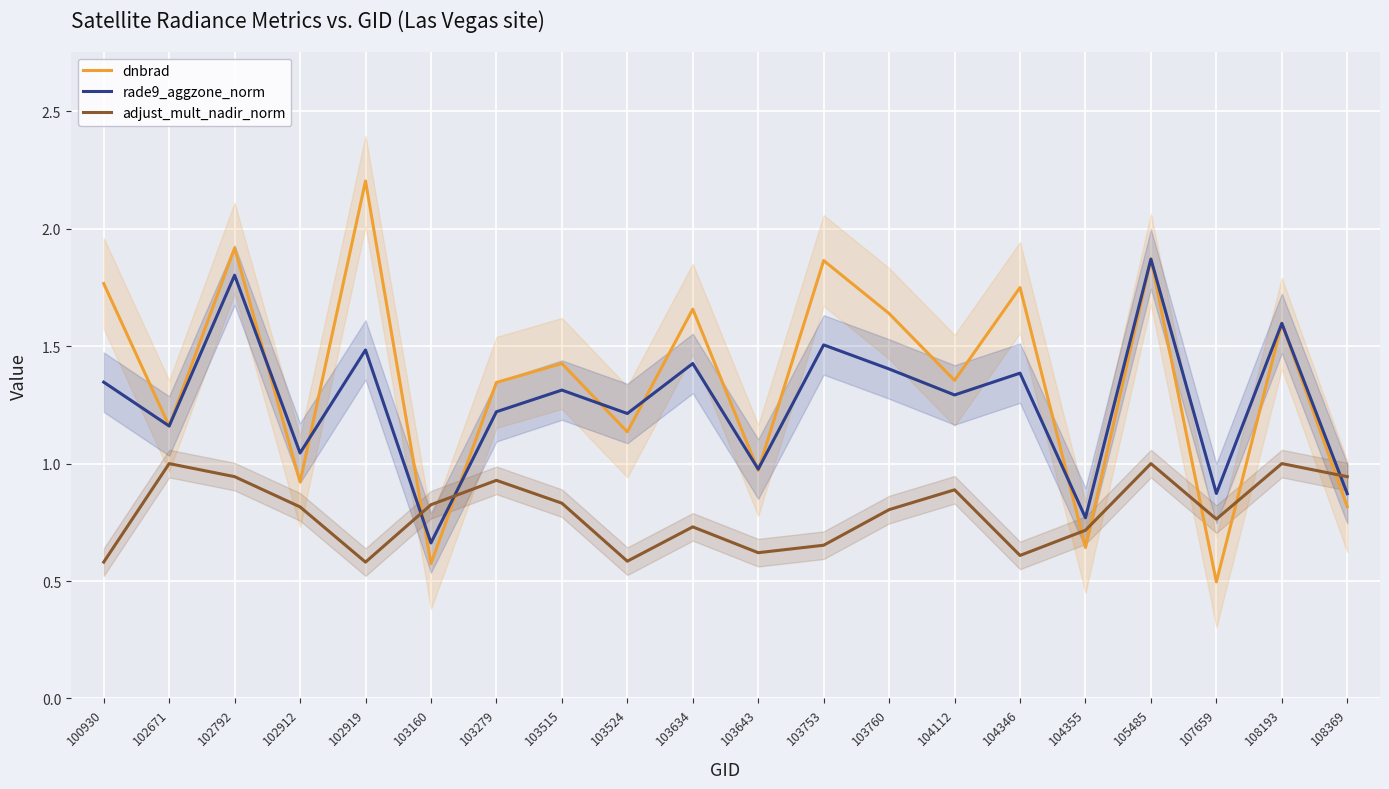

Read the rade9_aggzone_norm value at 103515.

1.3